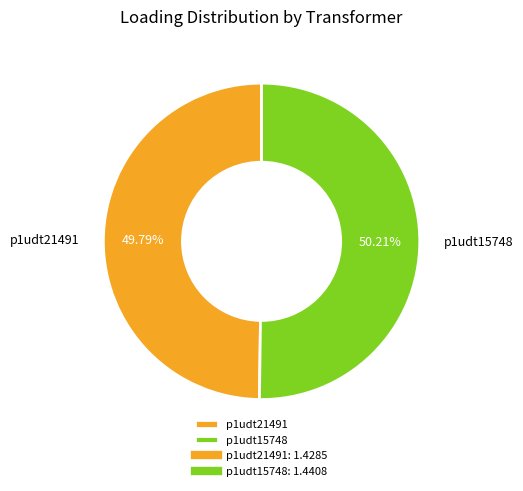

To the nearest percent, what percentage of the pie is p1udt21491?

50%